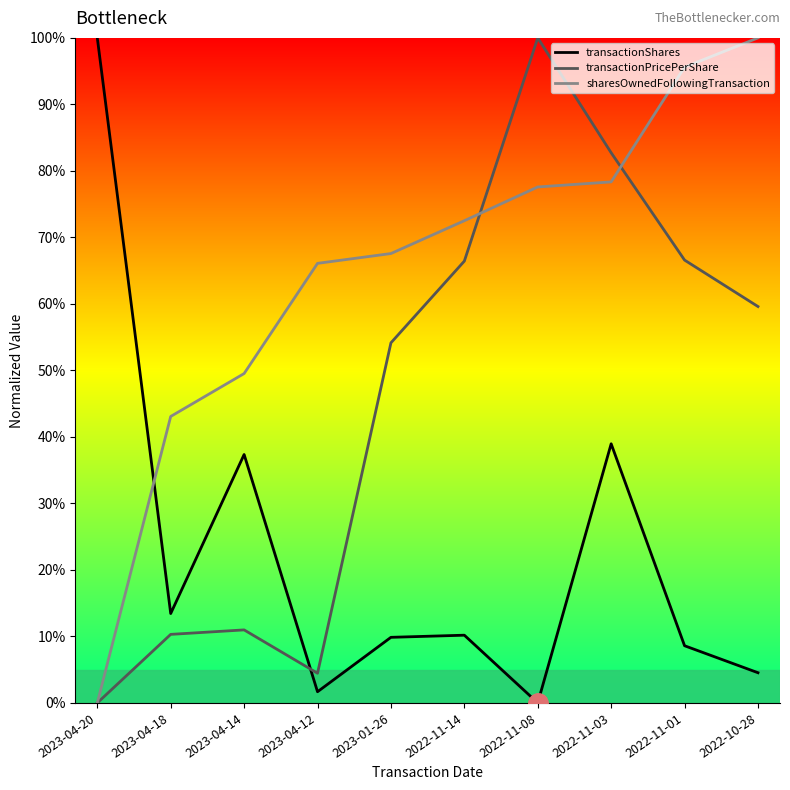

What is the value of the sharesOwnedFollowingTransaction point at the 7th from the left?

77.6